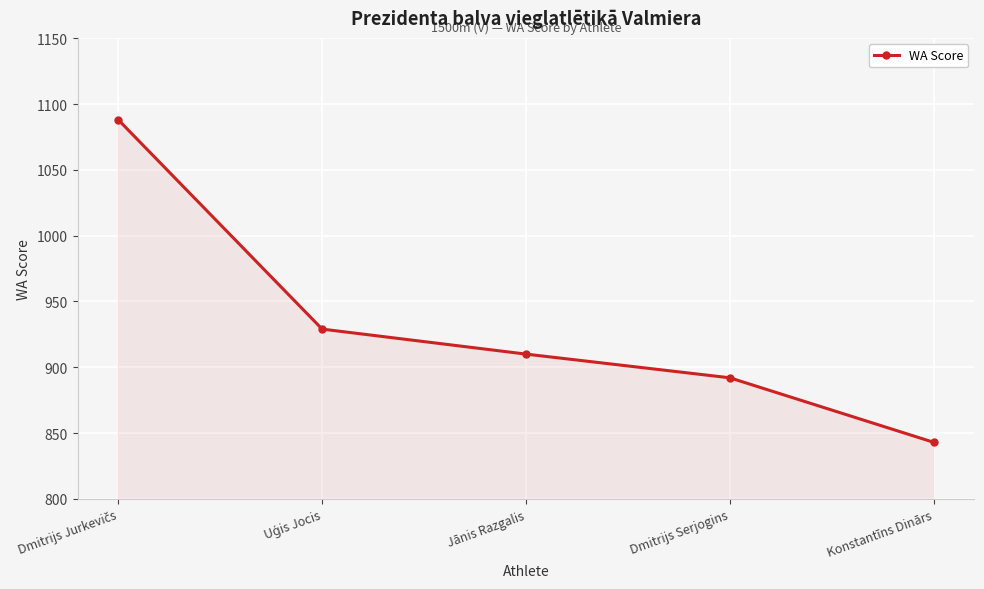

Count the number of data series in this chart.

1